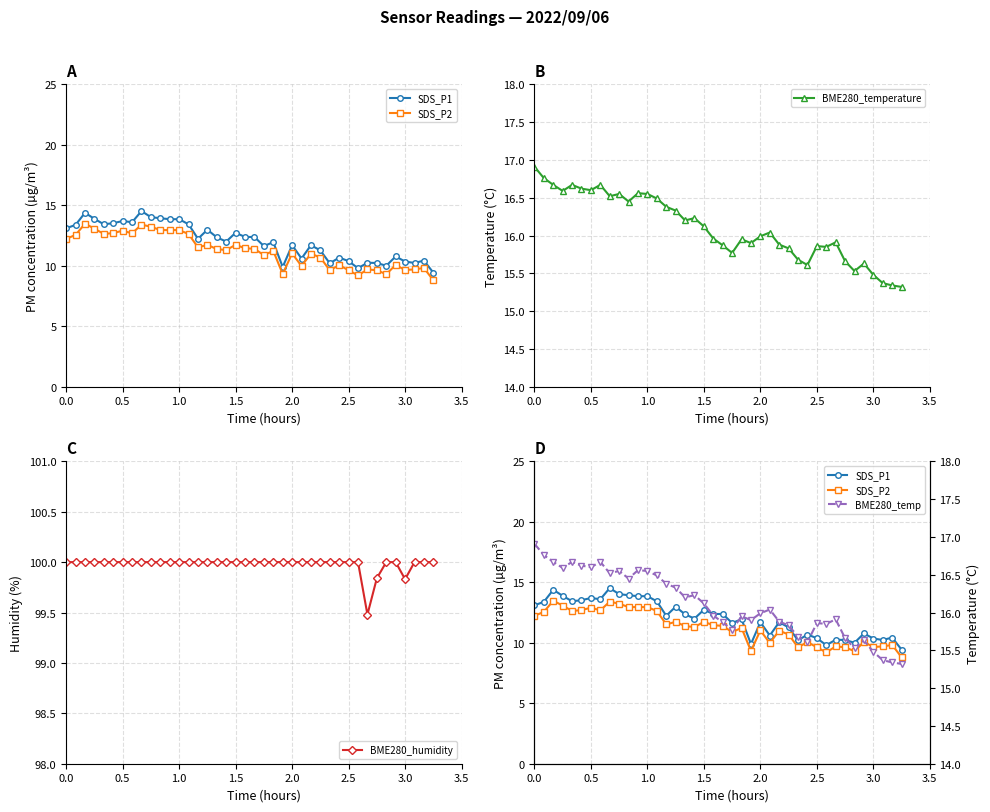

How many data points in BME280_temperature are above 16?

20